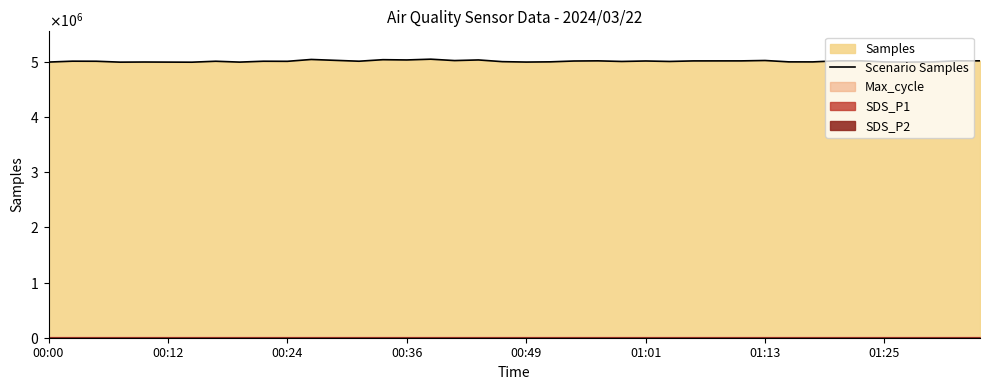

Does the chart display data point markers on the line(s)?

No